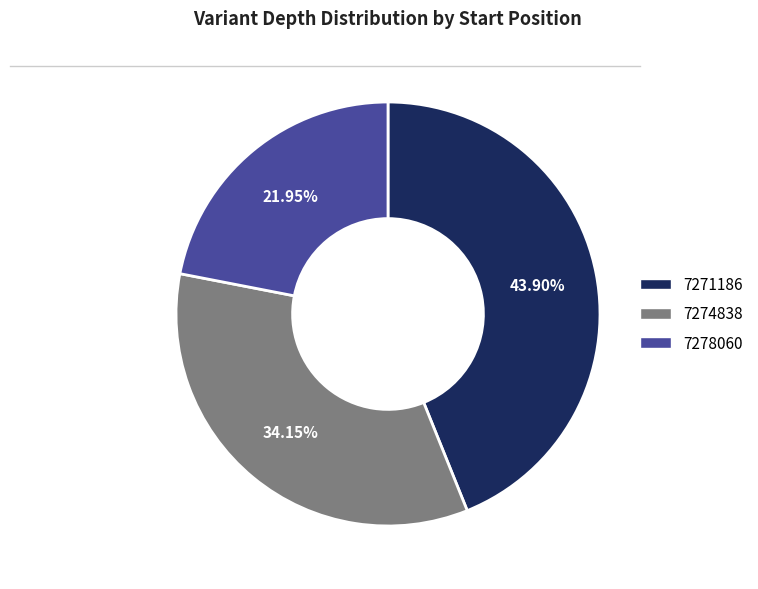

True or false: 7278060 accounts for 14% of the total.

False